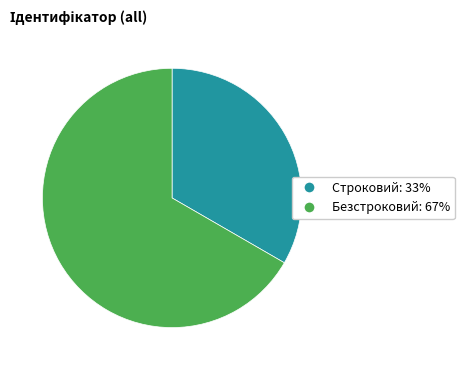

Which category accounts for the majority?

Безстроковий